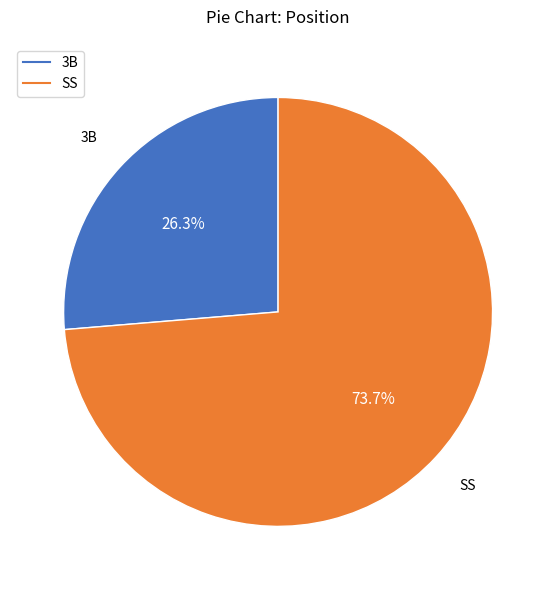

Which has a higher value, SS or 3B?

SS